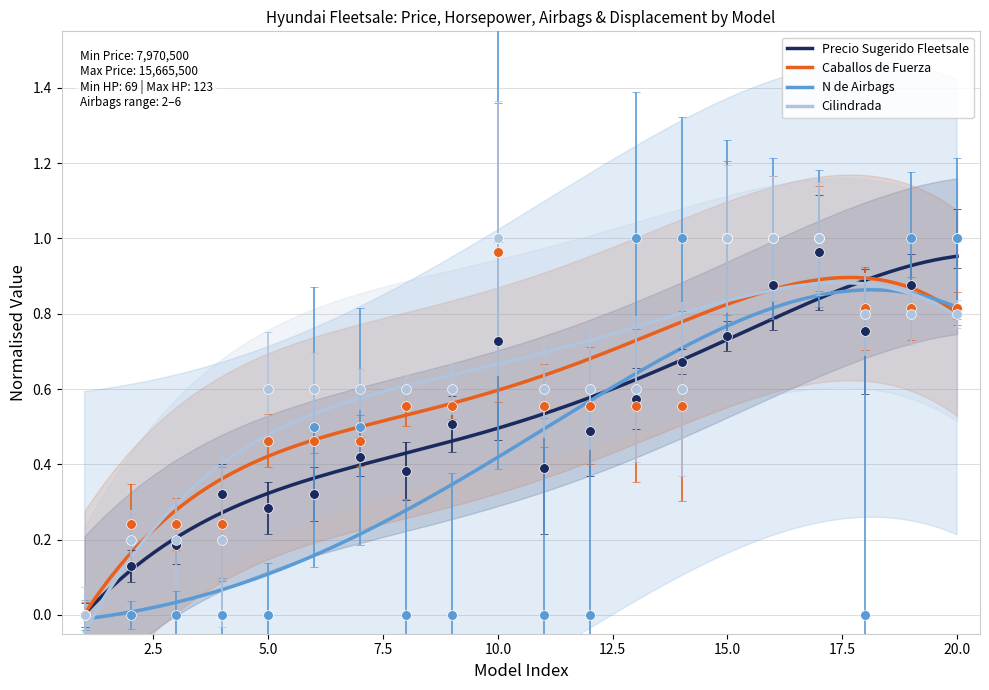

What is the value of the Cilindrada point at the 13th from the left?

0.6